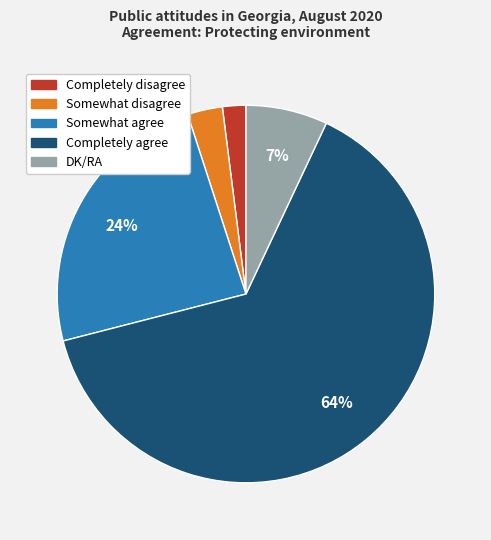

What is the ratio of the value at DK/RA to the value at Somewhat agree?

0.3